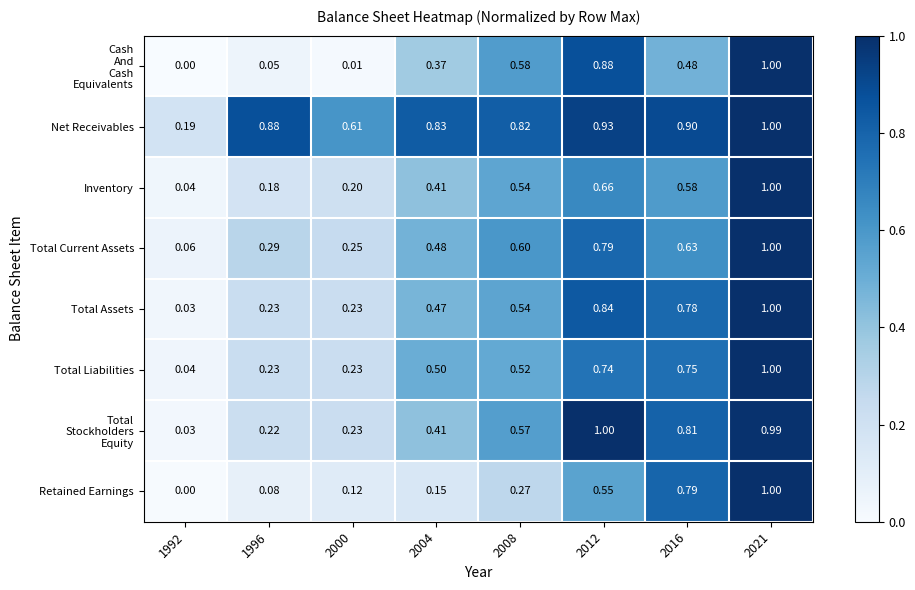

Which category has the lowest value across all series?

1992